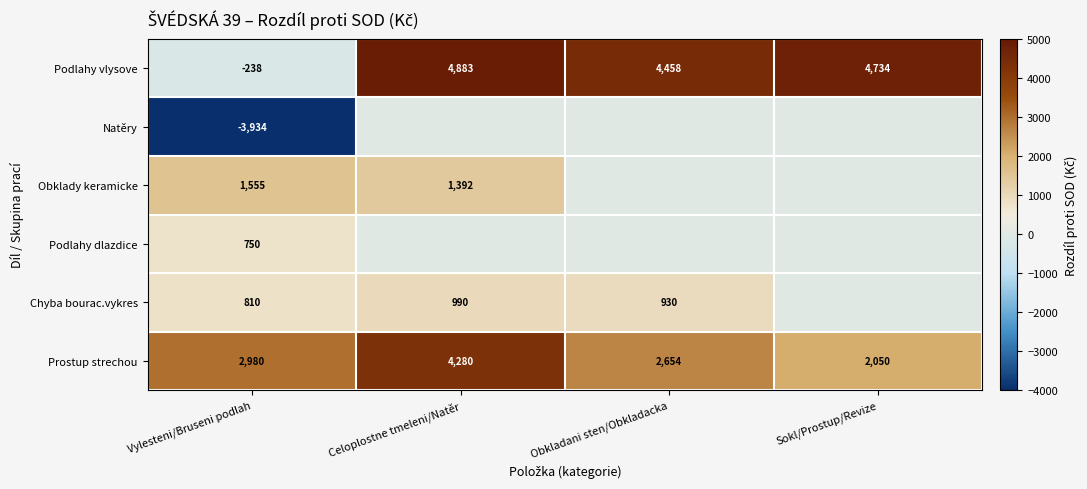

Where does the Podlahy vlysove series first go above 4734?

Celoplostne tmeleni/Natěr